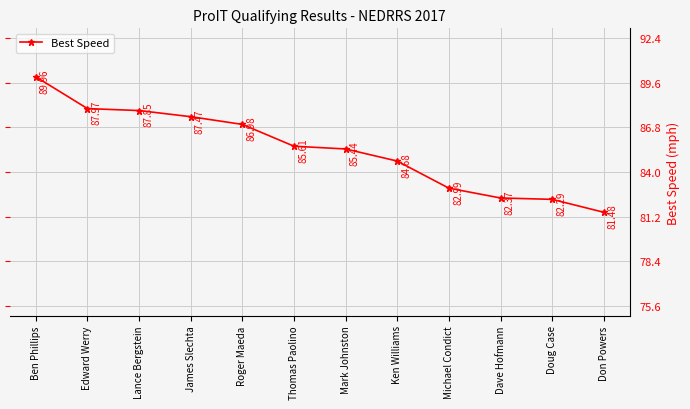

What is the change in value from Roger Maeda to Dave Hofmann?

-4.6